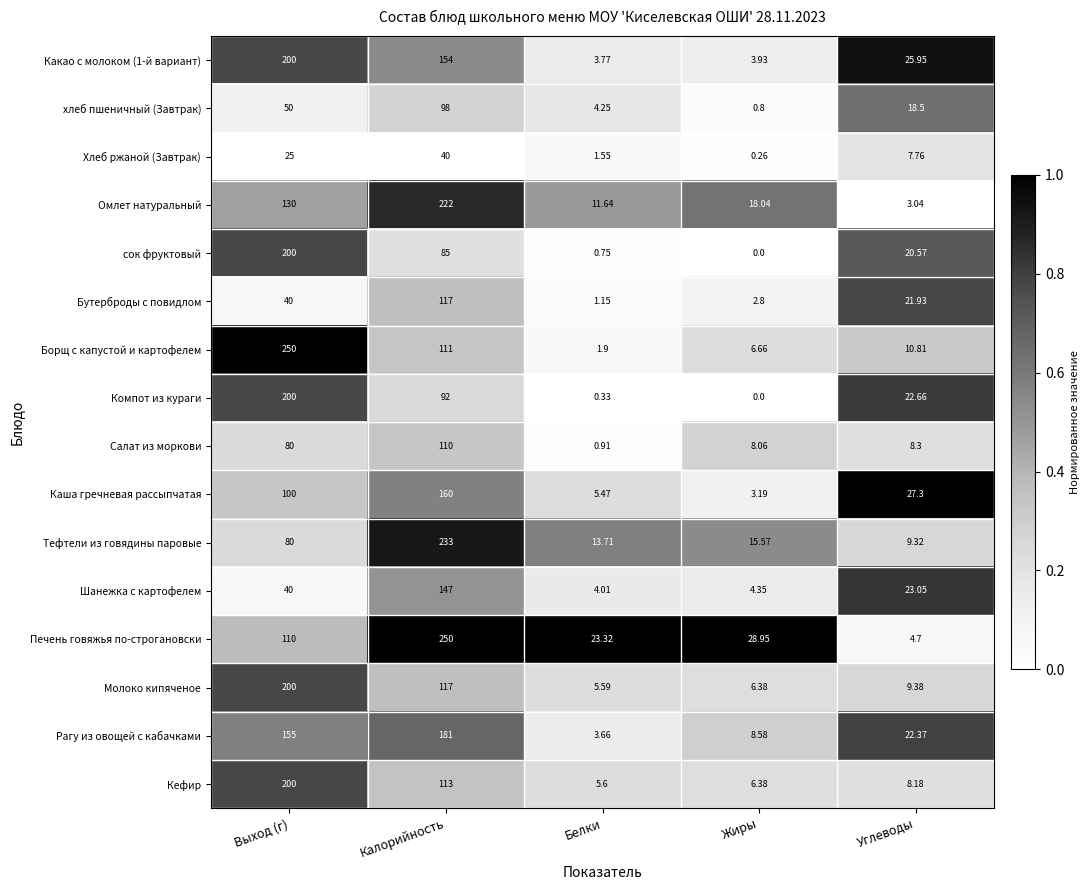

Which series changed the most between Калорийность and Белки?

Печень говяжья по-строгановски